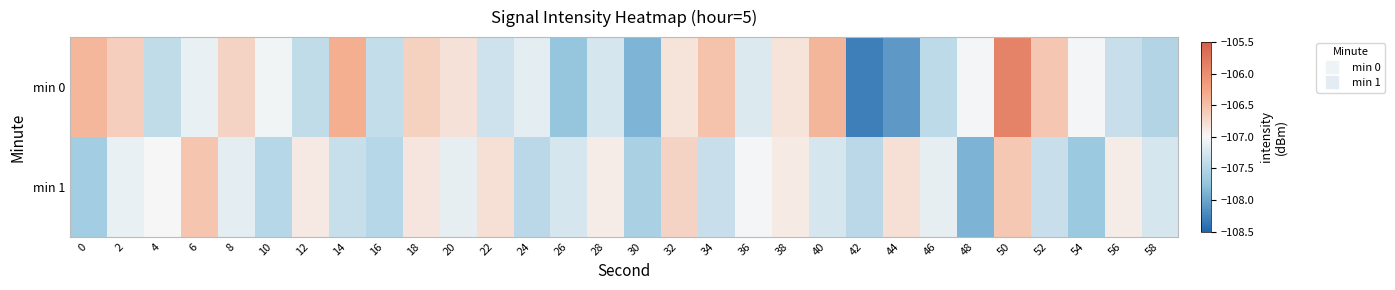

Reading left to right, transcribe all the data shown in this chart.

min 0: 0=-106.4	2=-106.6	4=-107.4	6=-107.1	8=-106.7	10=-107.0	12=-107.4	14=-106.4	16=-107.4	18=-106.7	20=-106.8	22=-107.3	24=-107.1	26=-107.7	28=-107.2	30=-107.9	32=-106.8	34=-106.5	36=-107.2	38=-106.8	40=-106.4	42=-108.3	44=-108.1	46=-107.4	48=-107.0	50=-105.9	52=-106.6	54=-107.0	56=-107.3	58=-107.5
min 1: 0=-107.6	2=-107.1	4=-107.0	6=-106.6	8=-107.2	10=-107.5	12=-106.9	14=-107.4	16=-107.5	18=-106.8	20=-107.1	22=-106.8	24=-107.5	26=-107.2	28=-106.9	30=-107.6	32=-106.7	34=-107.3	36=-107.0	38=-106.9	40=-107.2	42=-107.5	44=-106.8	46=-107.1	48=-107.9	50=-106.6	52=-107.3	54=-107.7	56=-106.9	58=-107.2